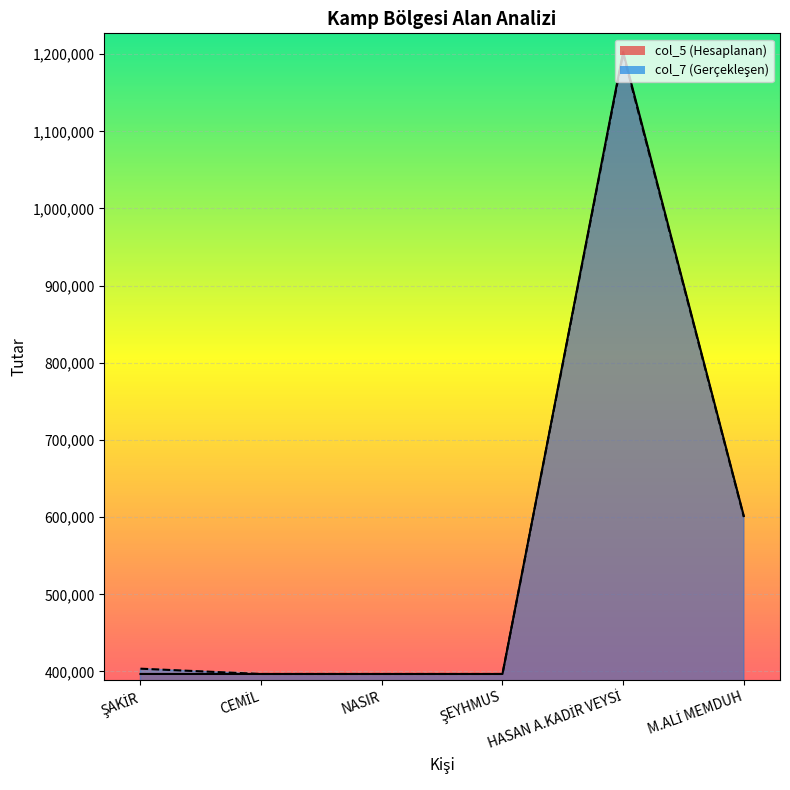

True or false: col_5 and col_7 intersect in this chart.

False